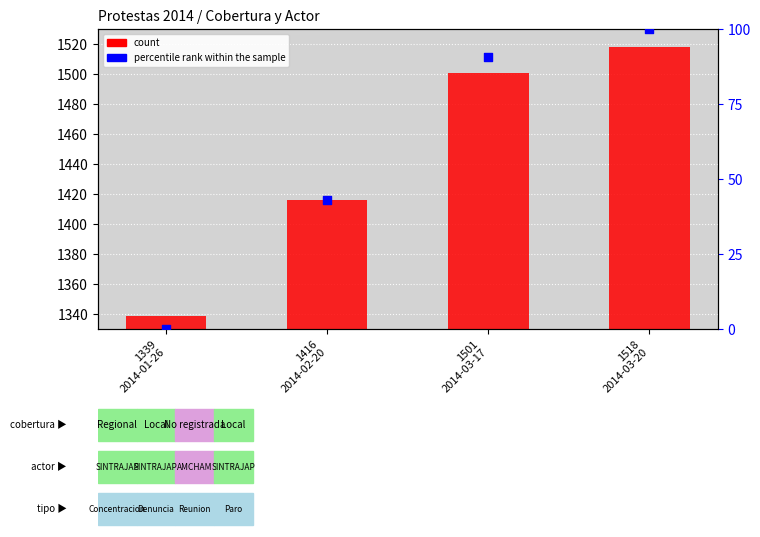

At how many categories does at least one series exceed 824?

4